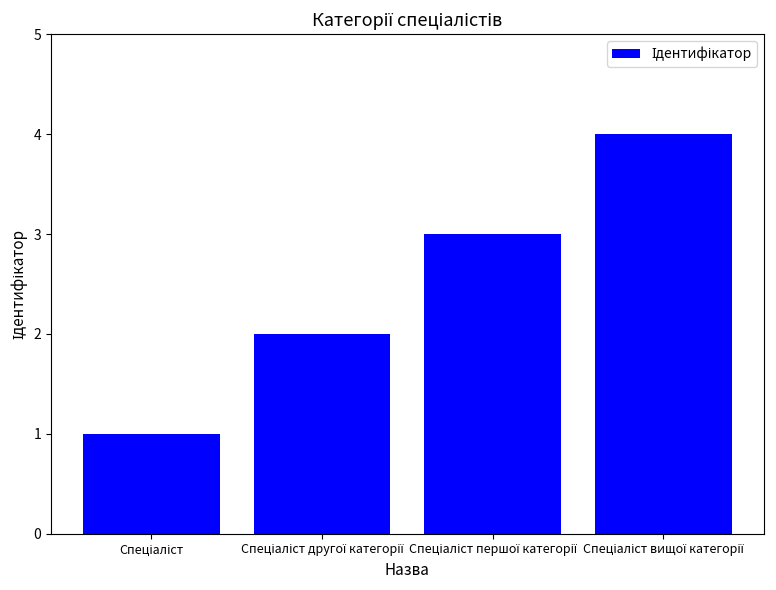

How many bars are there in total?

4